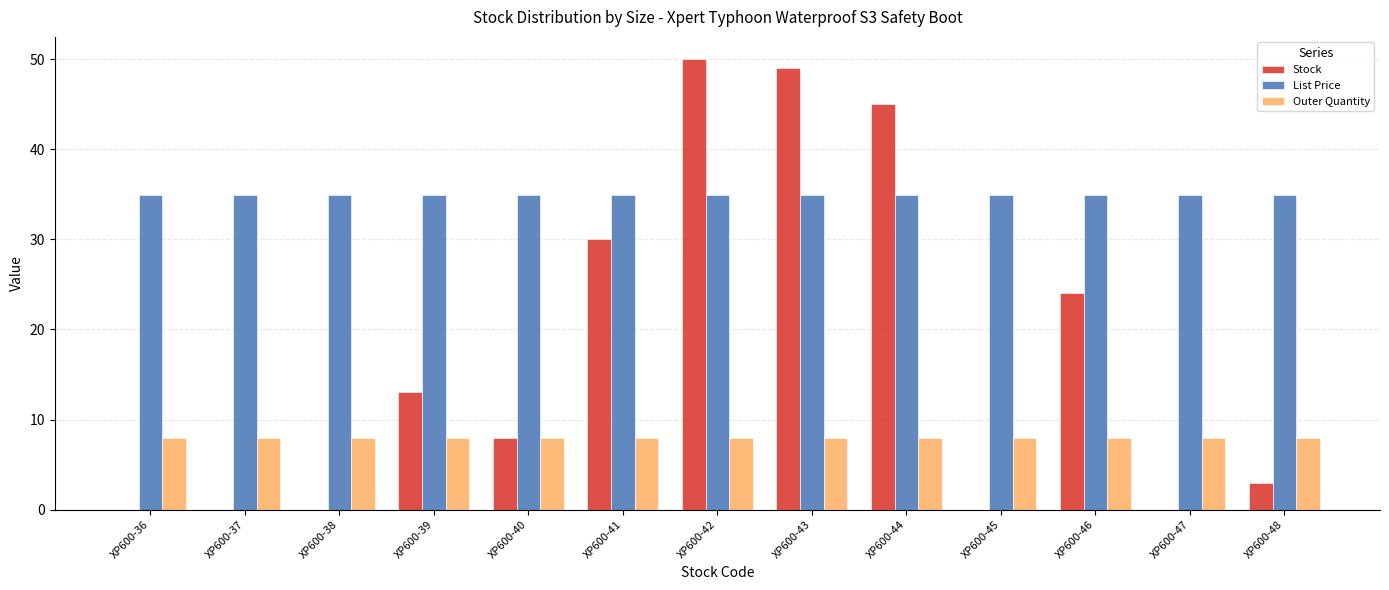

What is the greatest value displayed?

50.0